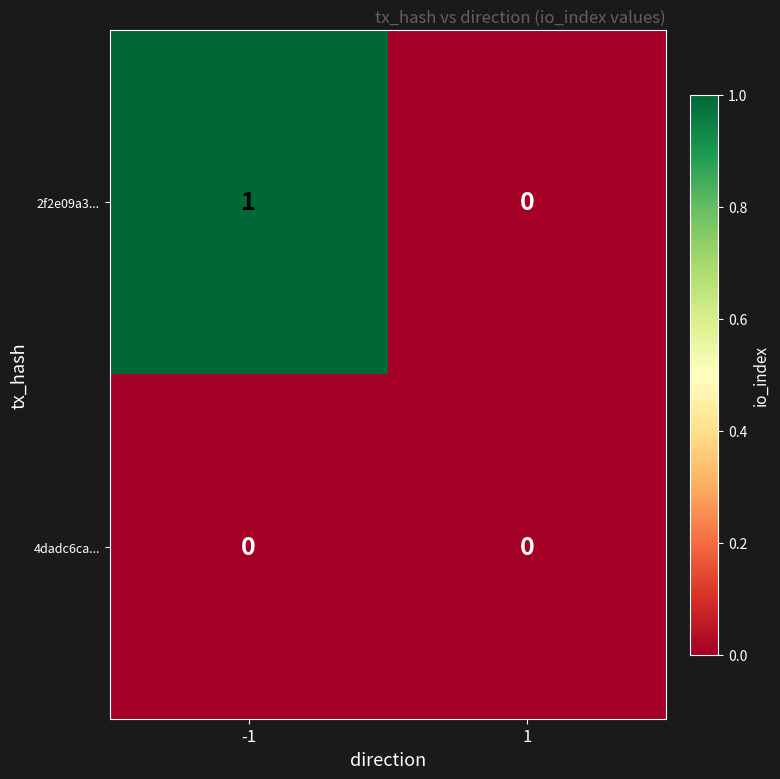

Reading left to right, what are all the values shown in this chart?

2f2e09a3...: -1=1	1=0
4dadc6ca...: -1=0	1=0